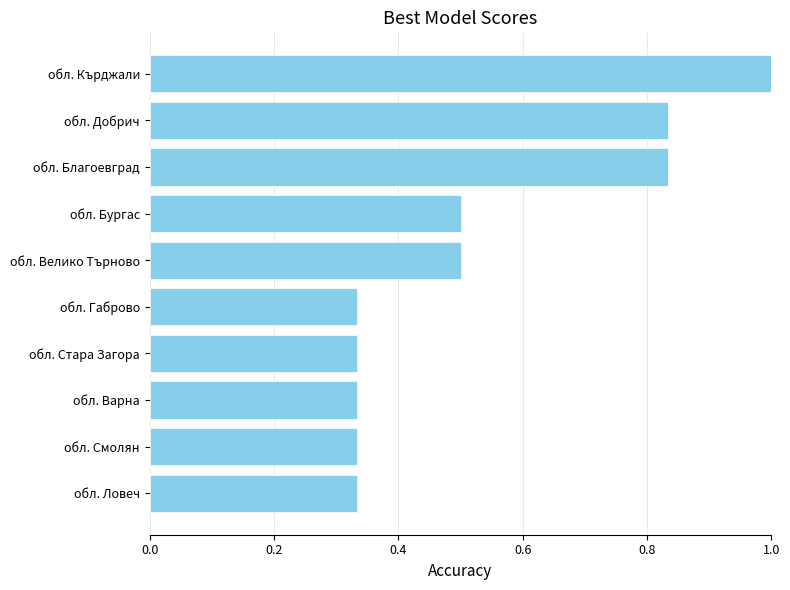

What is the change in value from обл. Велико Търново to обл. Кърджали?

+0.5